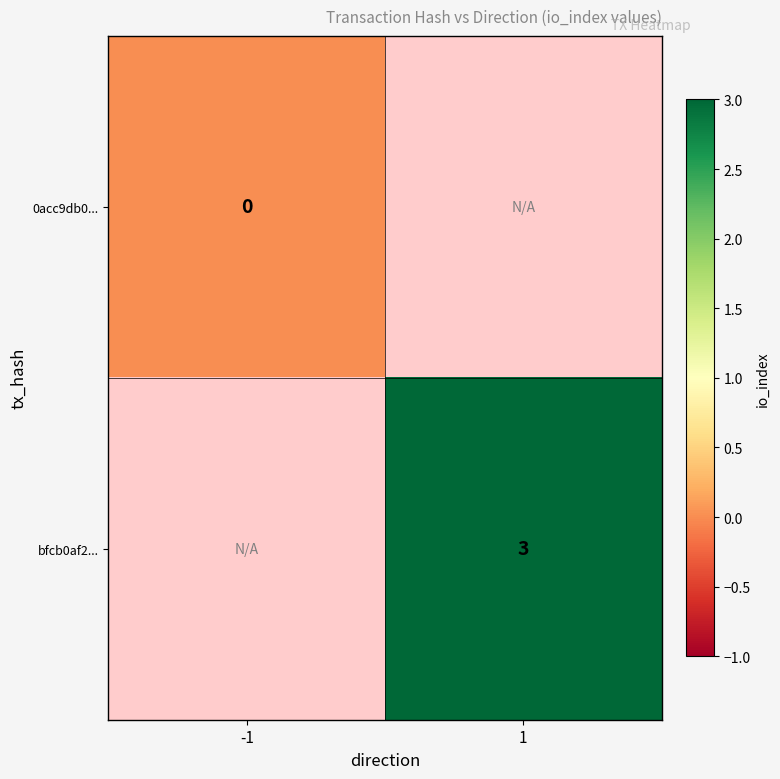

Is the value of bfcb0af2... at 1 greater than the value of 0acc9db0... at -1?

Yes